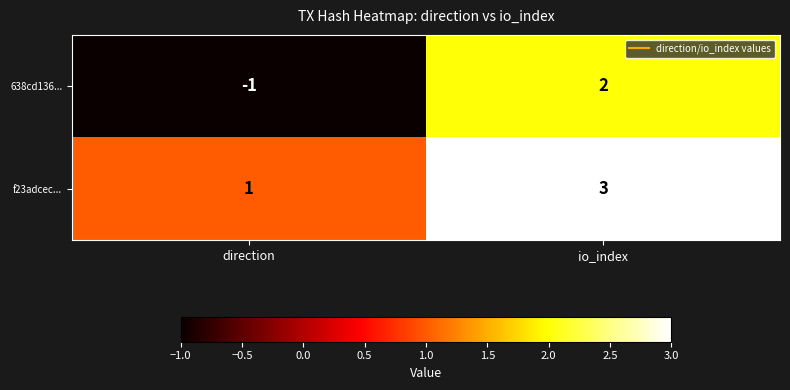

Where is f23adcec... nearest to the value 2?

direction